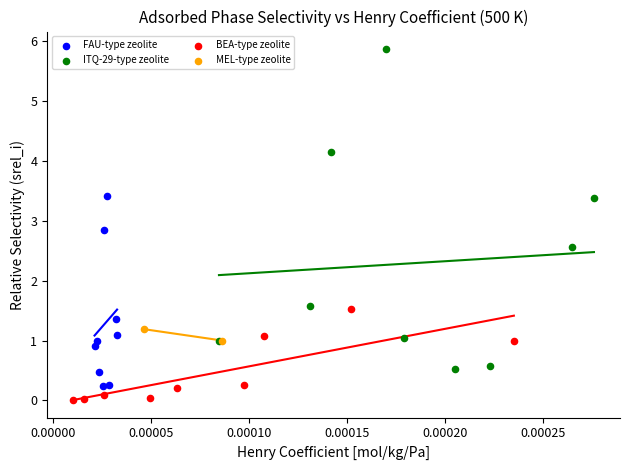

Which series has the widest spread of Y values?

ITQ-29-type zeolite